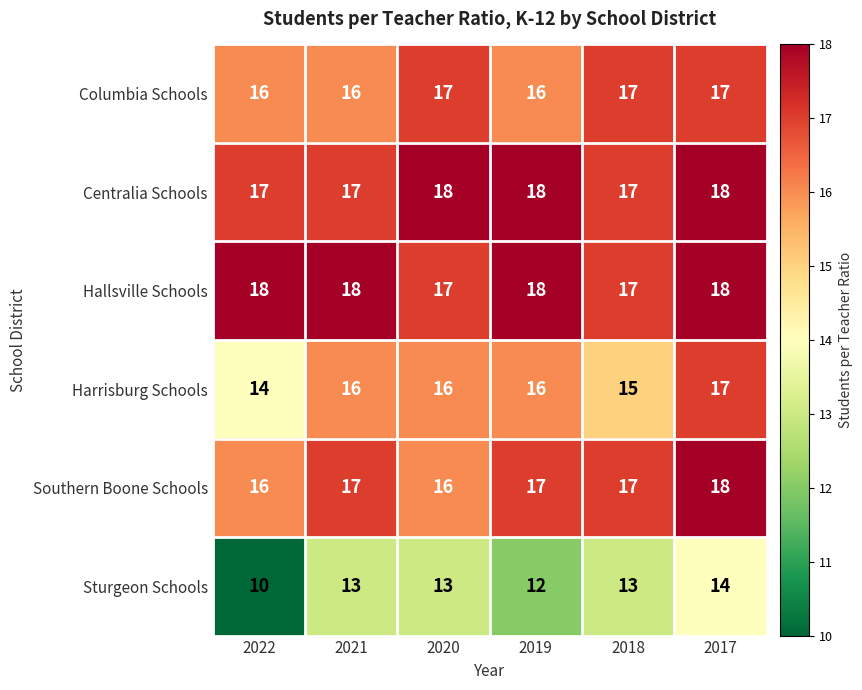

Which series has the largest total across all categories?

Hallsville Schools